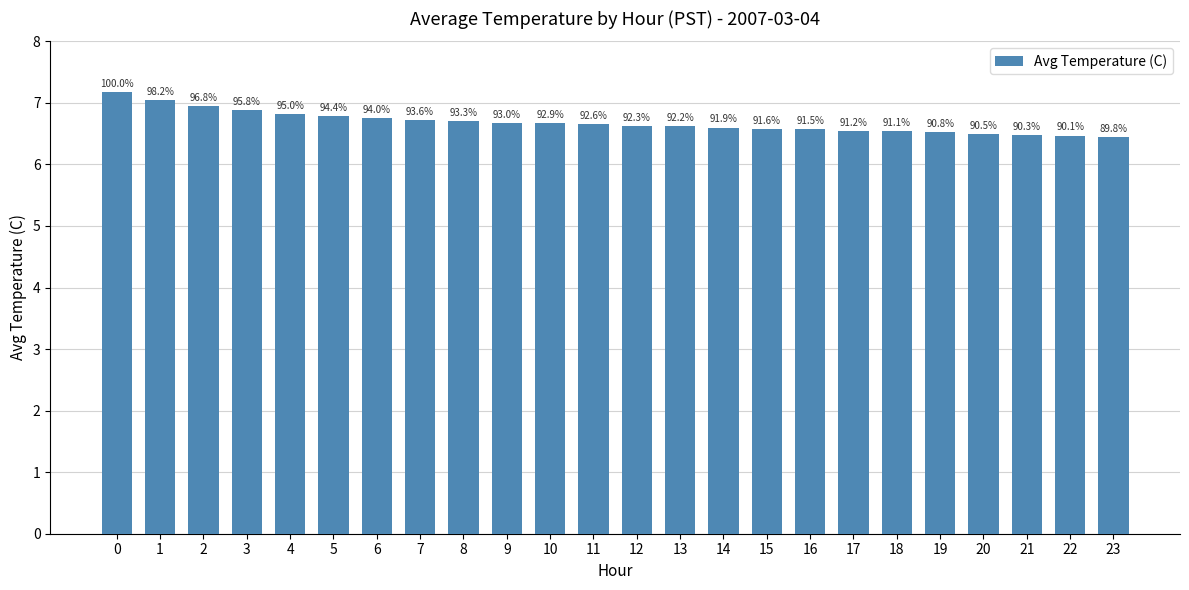

How many bars are there in total?

24